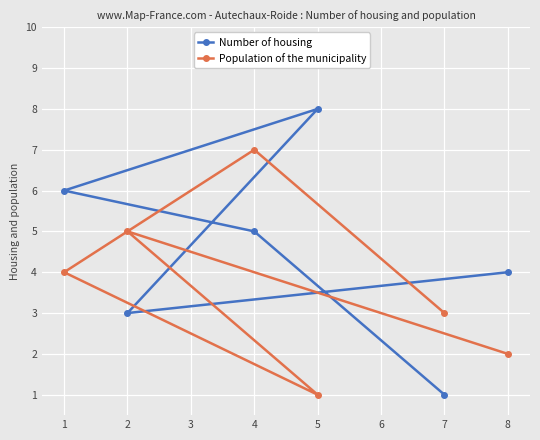

Rank the series by their maximum value, from lowest to highest.

Population of the municipality, Number of housing